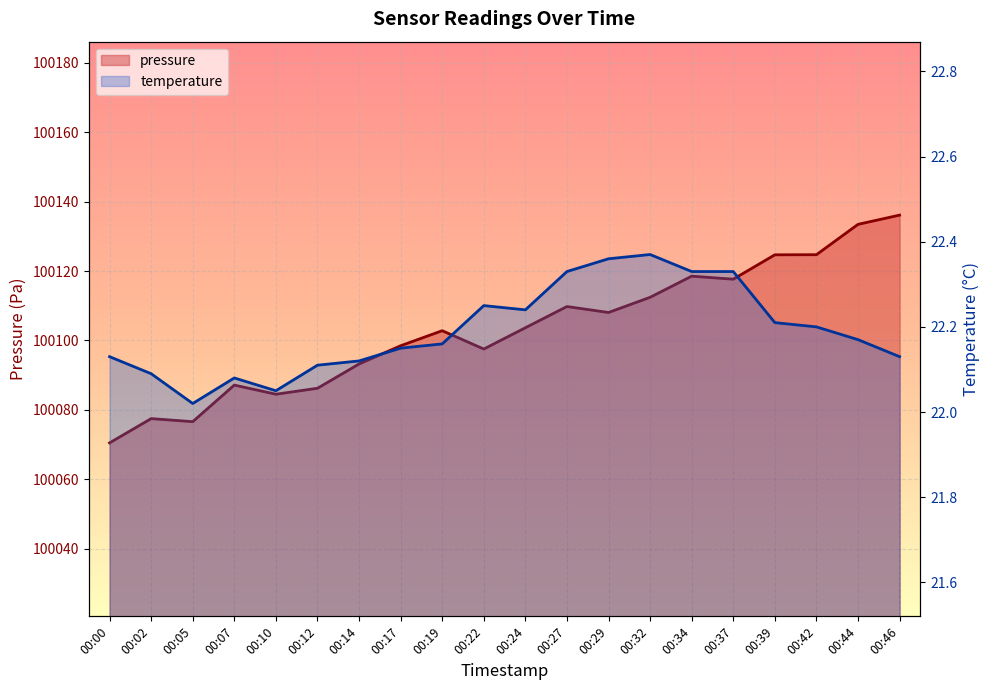

At how many categories does at least one series exceed 72134?

20